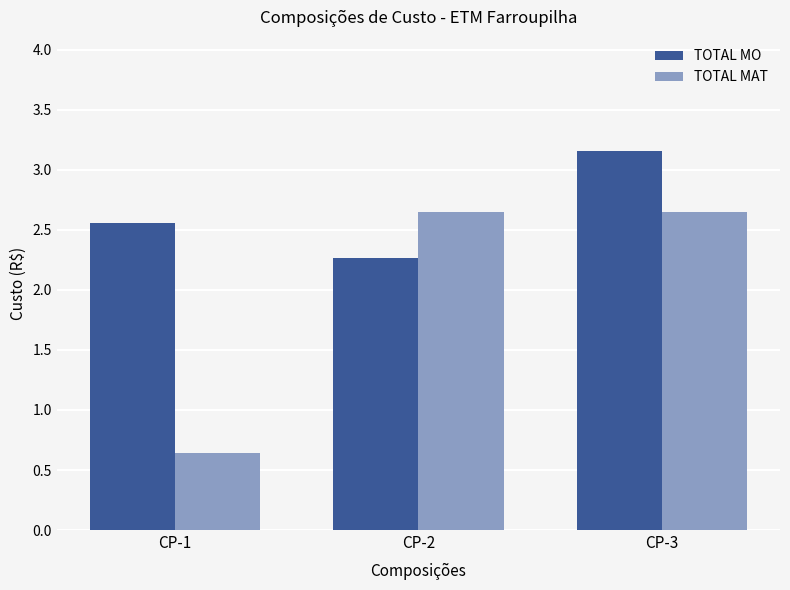

Which series has the widest spread of values?

TOTAL MAT